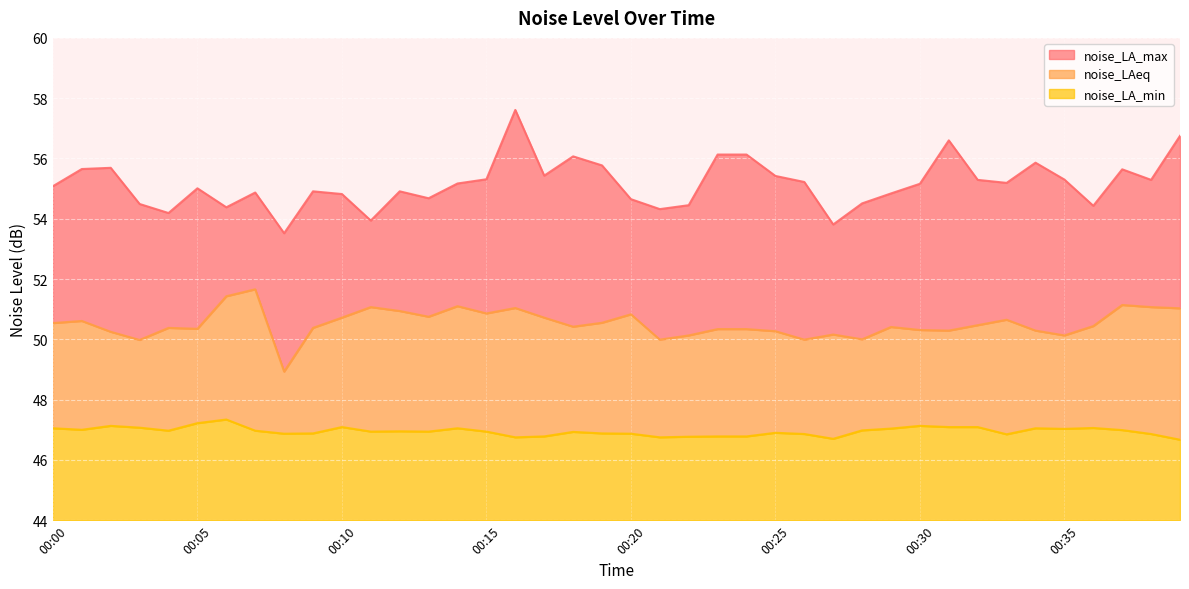

True or false: noise_LAeq and noise_LA_min intersect in this chart.

False